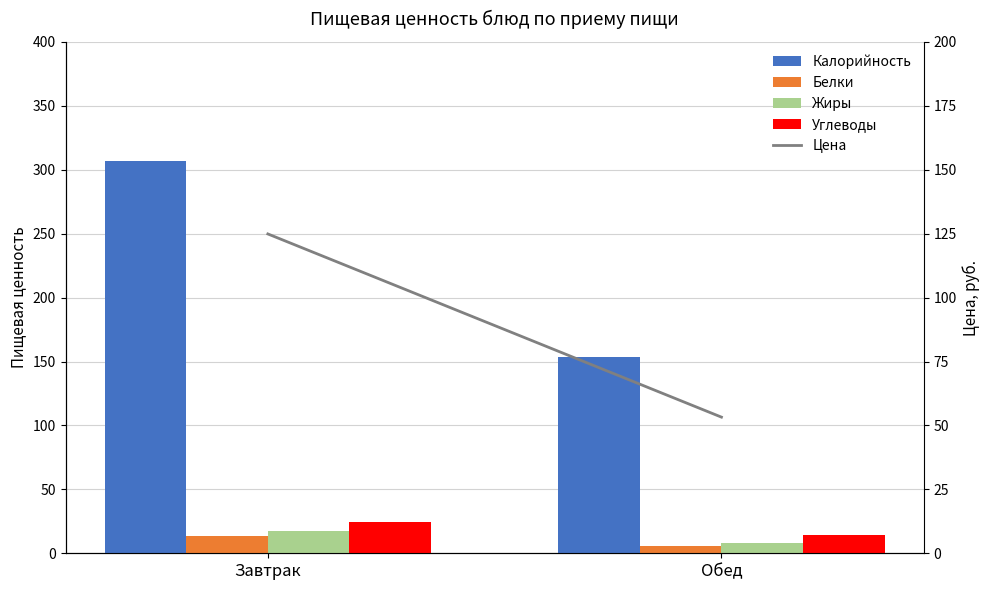

True or false: Белки has a value of 13.2 at Завтрак.

True